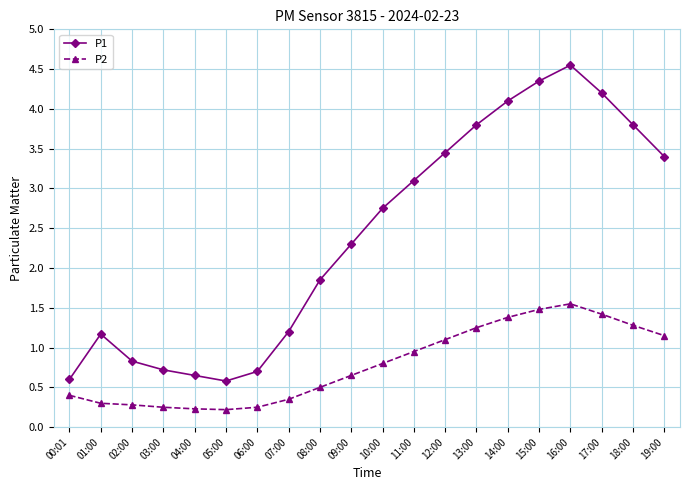

What is the difference between the highest and lowest values at 18:00?

2.5